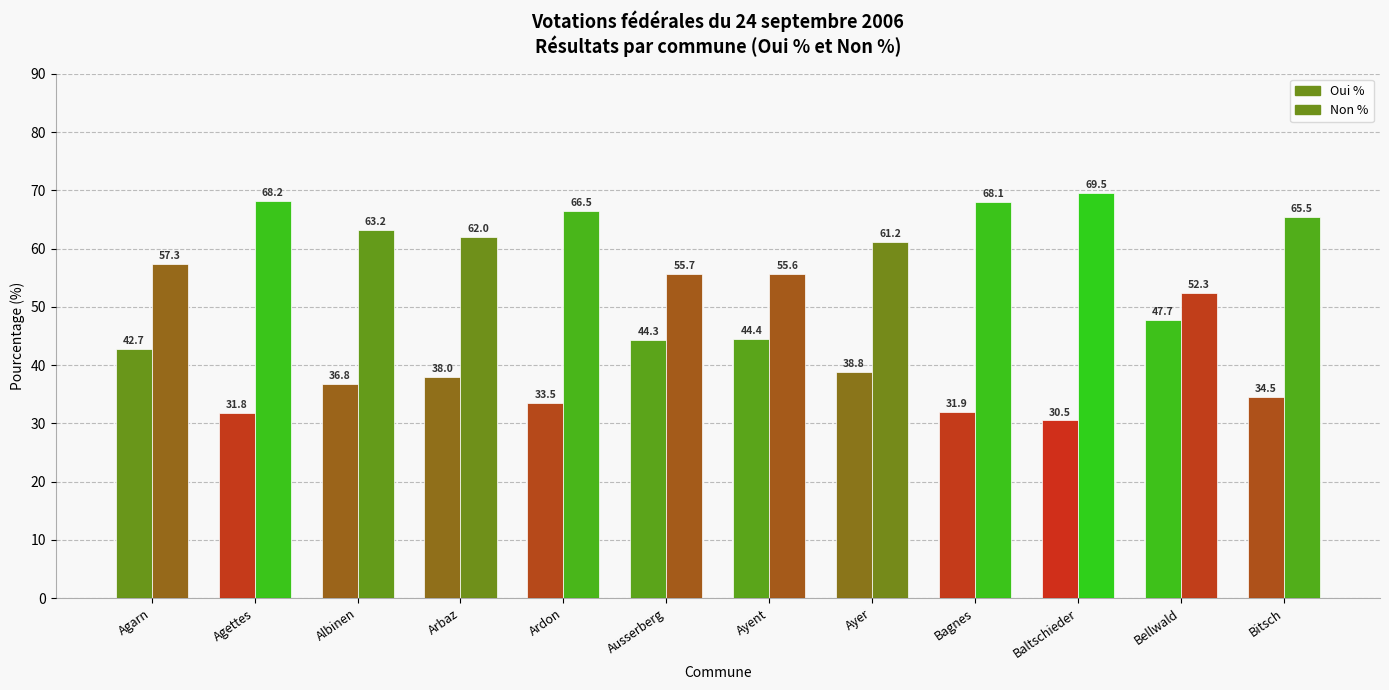

Rank the series by their average value, from highest to lowest.

Non %, Oui %